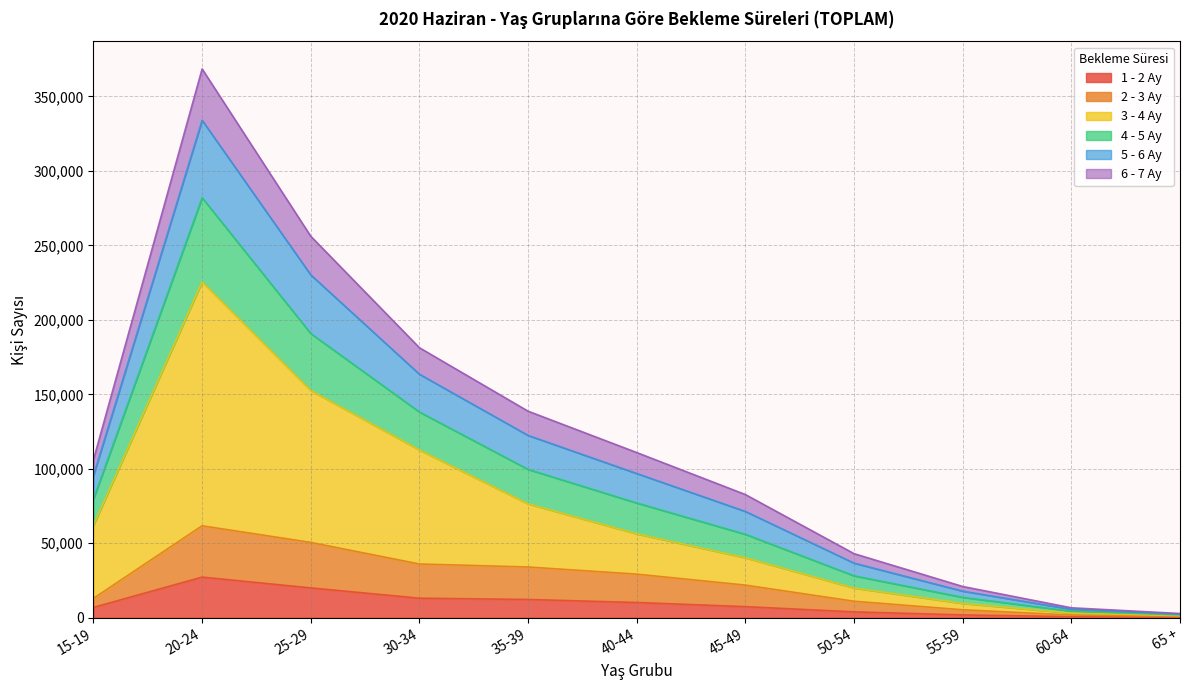

What is the label of the 11th point from the left?

65 +